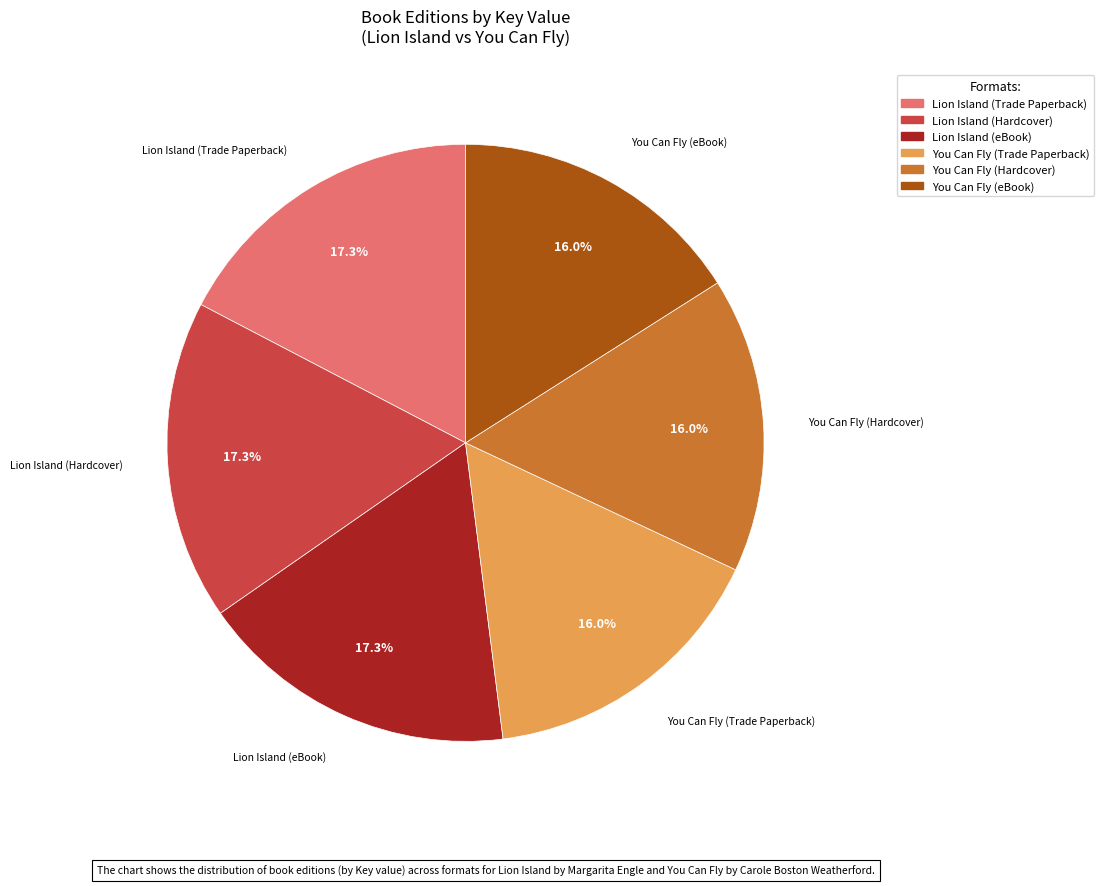

To the nearest percent, what percentage of the pie is You Can Fly (Hardcover)?

16%